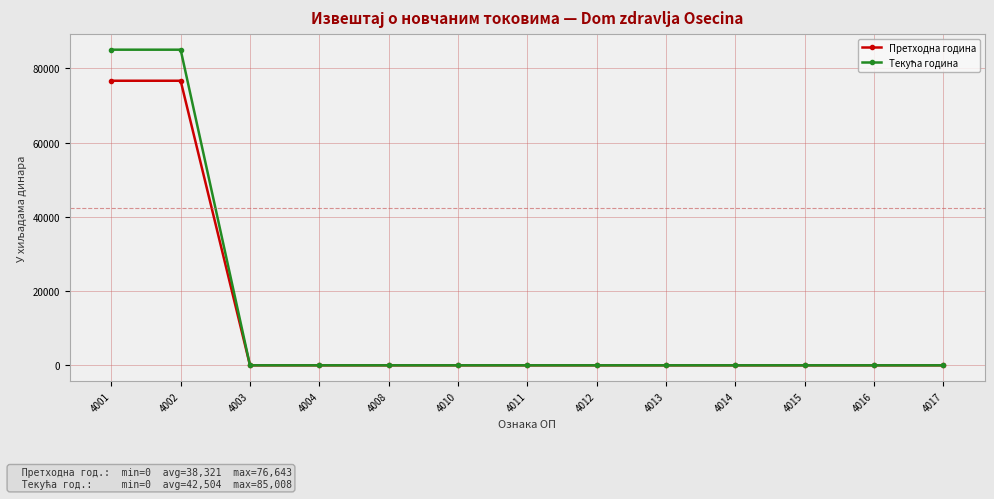

What is the greatest value displayed?

85008